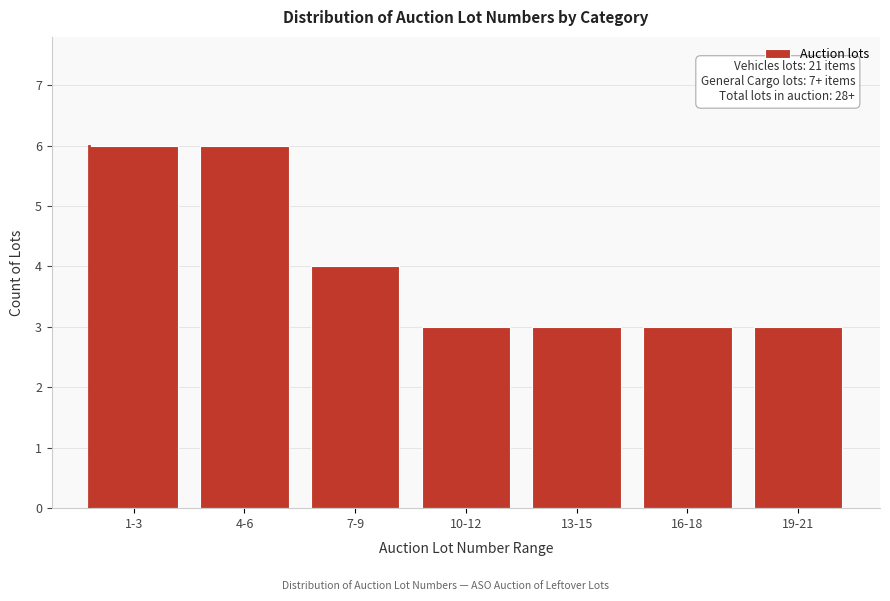

Reading right to left, extract all data points from this chart.

19-21=3	16-18=3	13-15=3	10-12=3	7-9=4	4-6=6	1-3=6